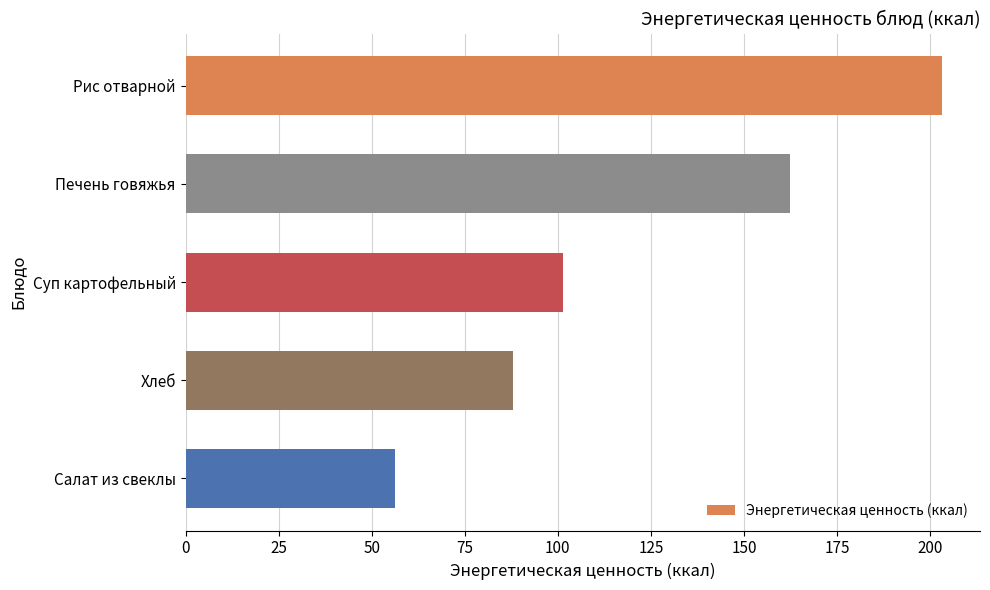

What is the difference between the values at Хлеб and Салат из свеклы?

31.6